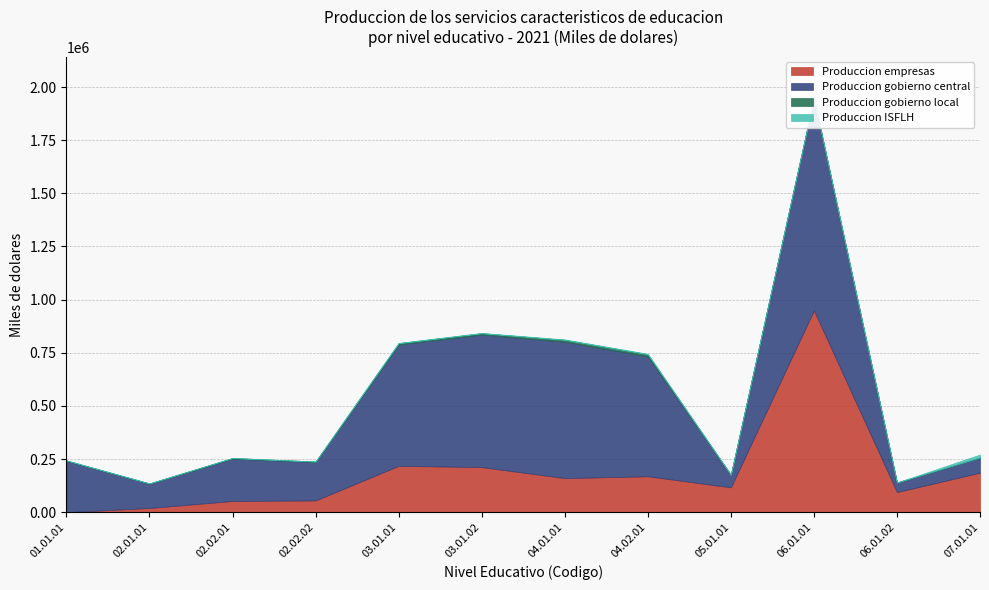

True or false: Produccion ISFLH has more than 0 points higher than both neighbors.

True